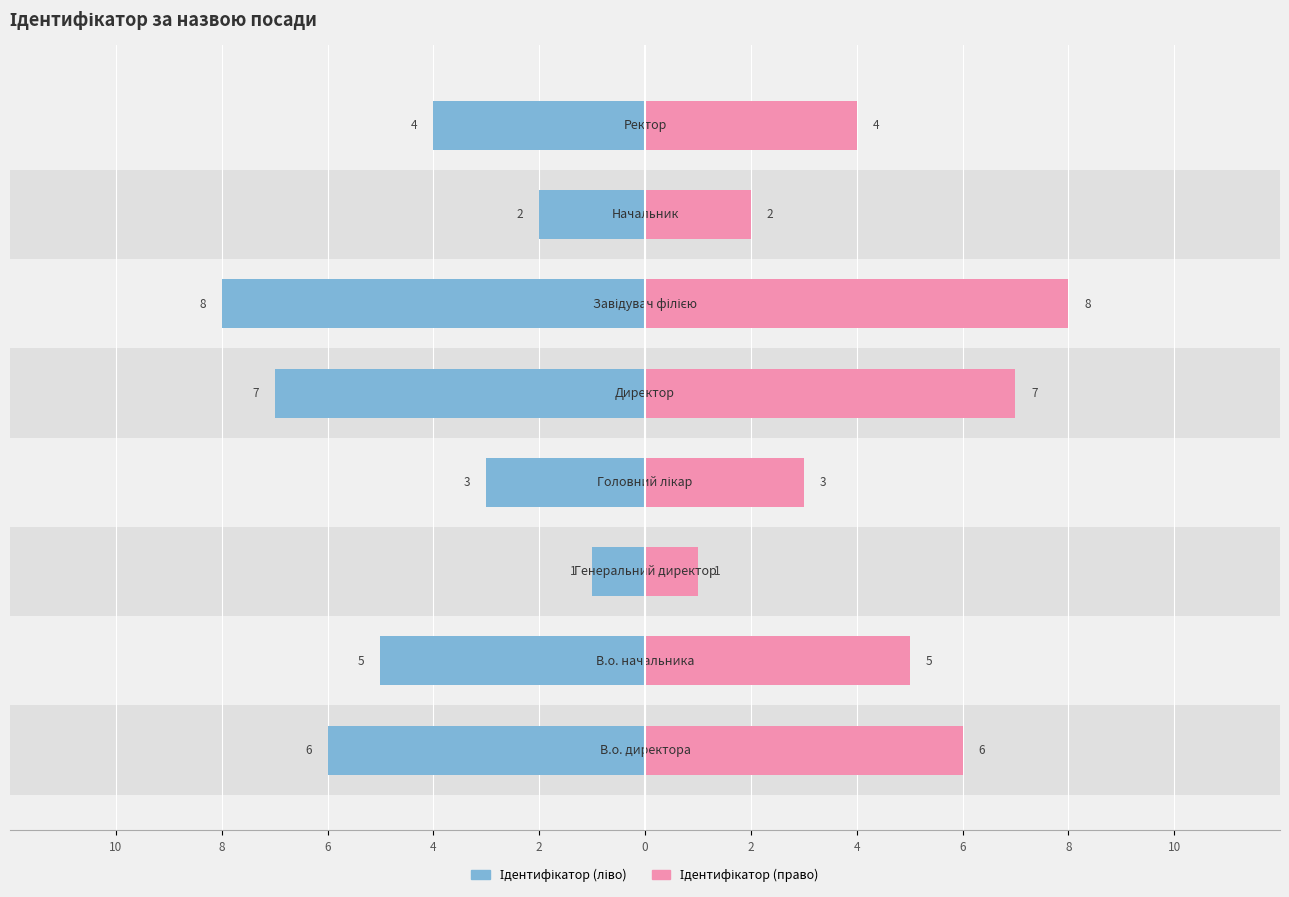

How many groups of bars are there?

8